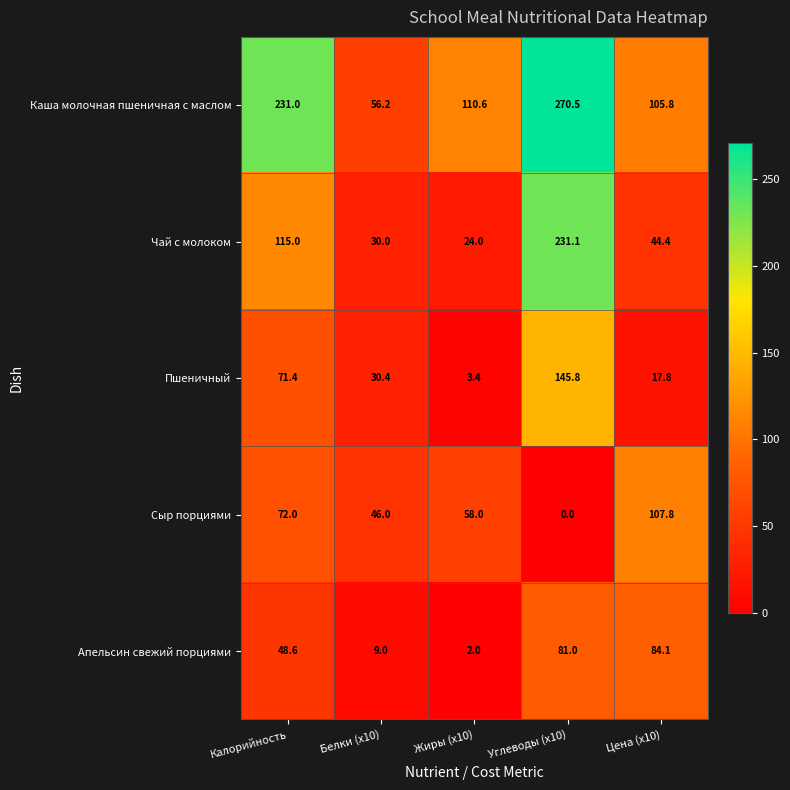

True or false: Сыр порциями has a value of 107.8 at Цена (x10).

True